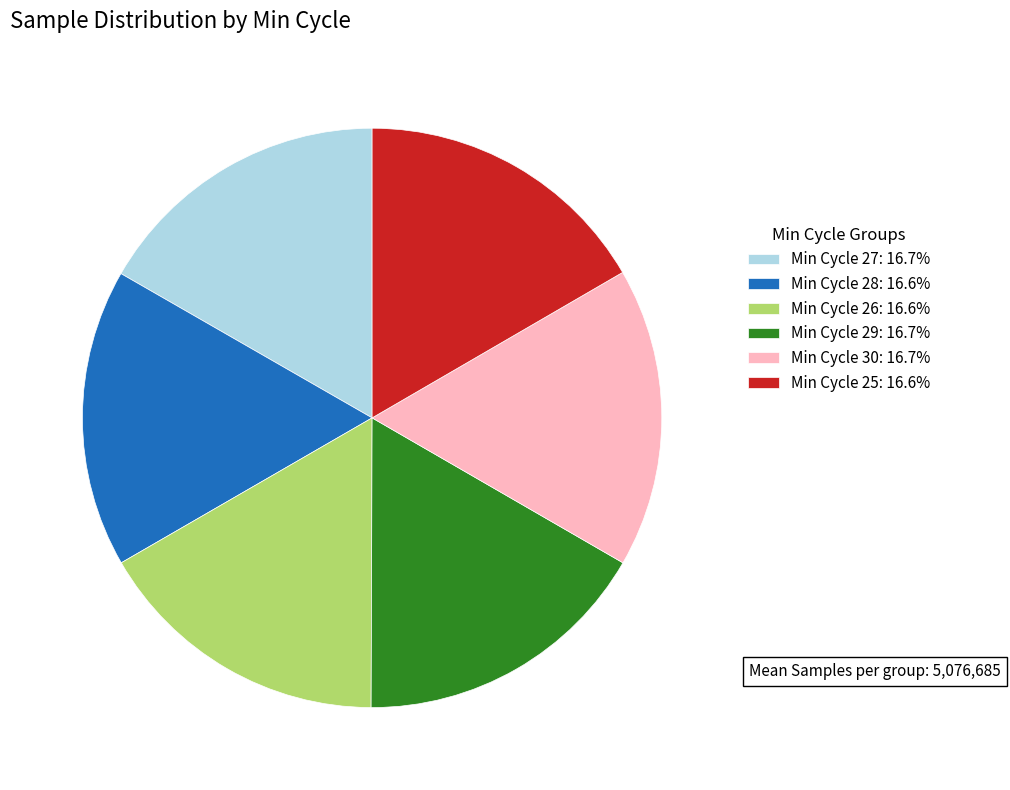

Do Min Cycle 25: 16.6% and Min Cycle 29: 16.7% together represent more than half of the pie?

No